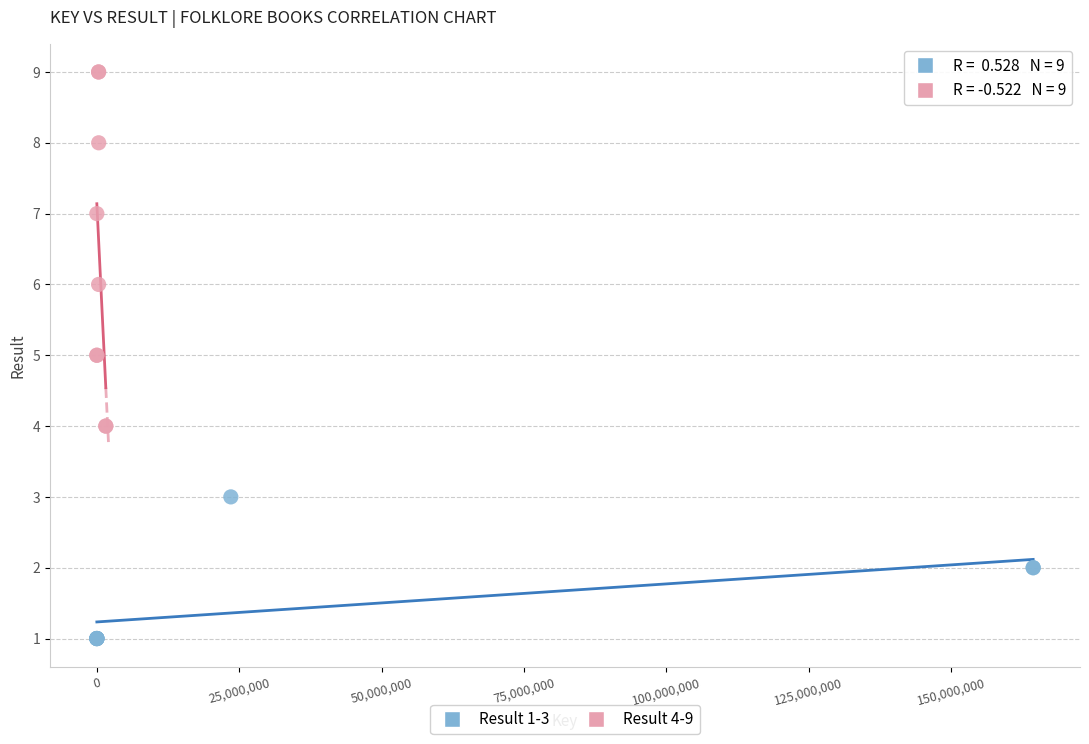

Which series contains the highest Y value?

Result 4-9